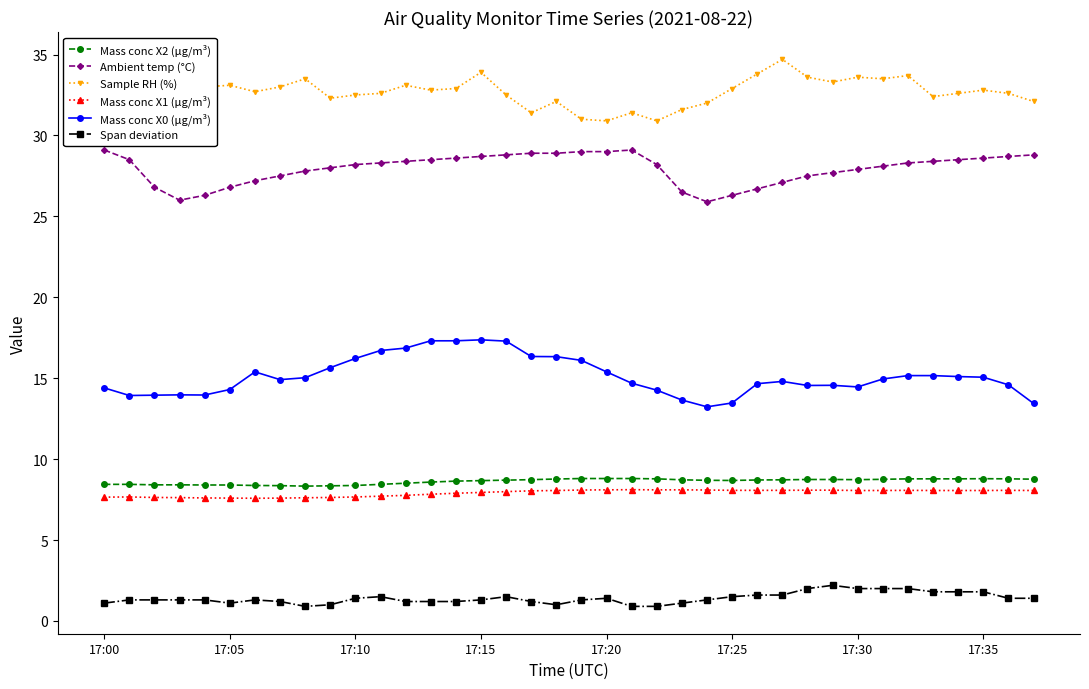

True or false: Span deviation and Mass conc X1 (μg/m³) intersect in this chart.

False